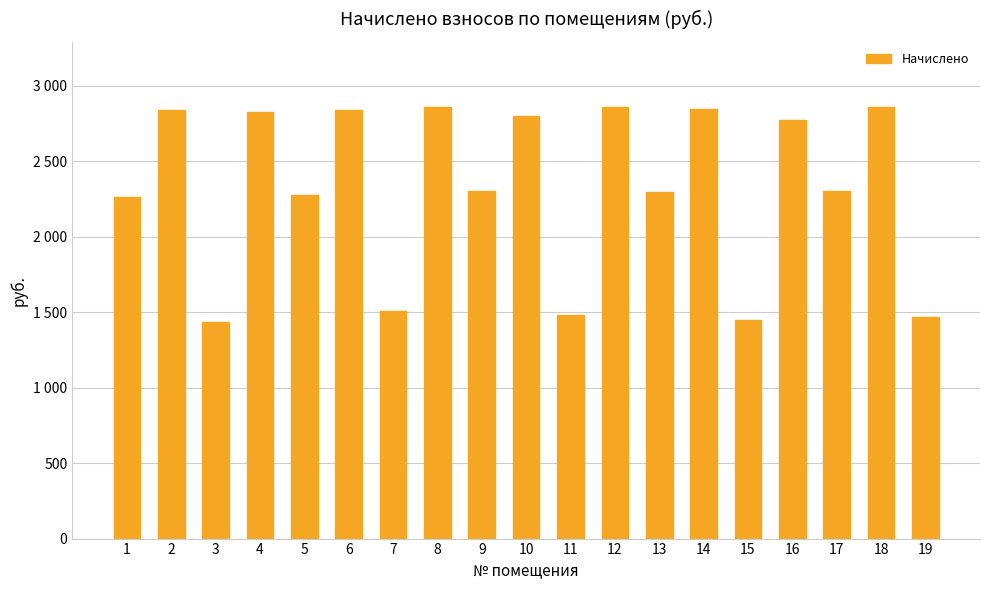

Are the bars horizontal?

No